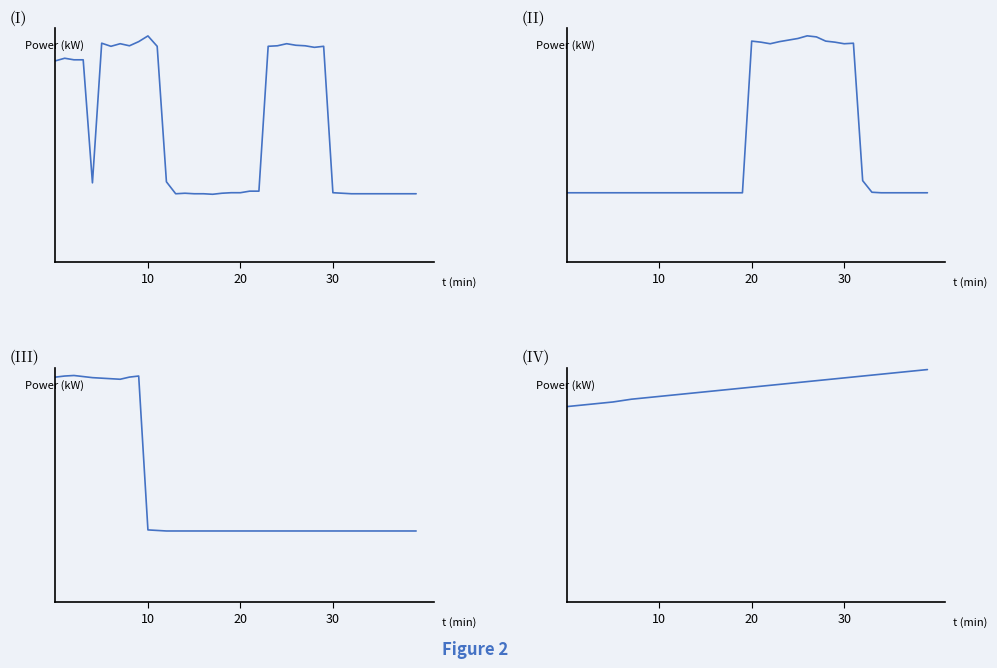

Is it true that the value at 7 is 4.4?

True